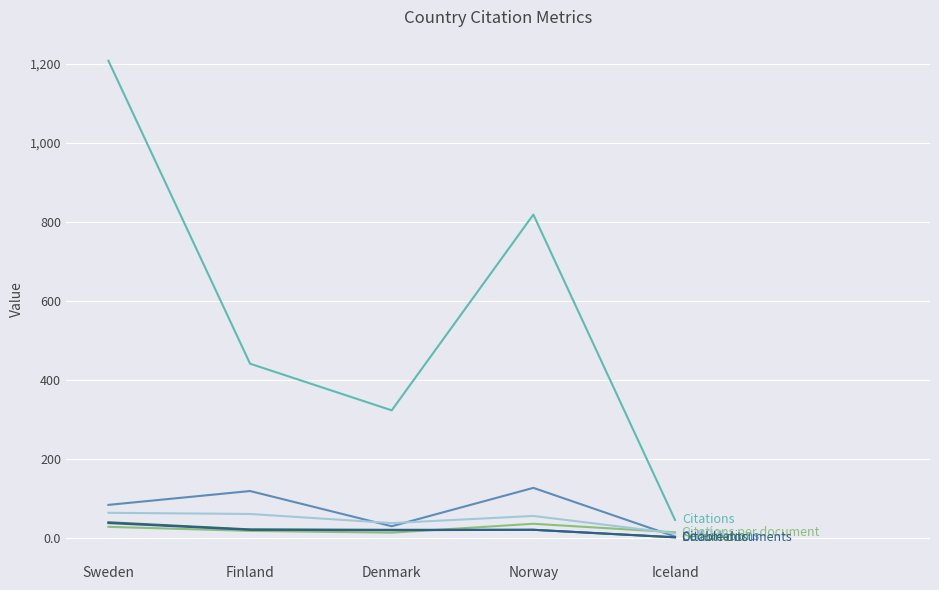

What is the difference between the highest and lowest values at Sweden?

1178.5